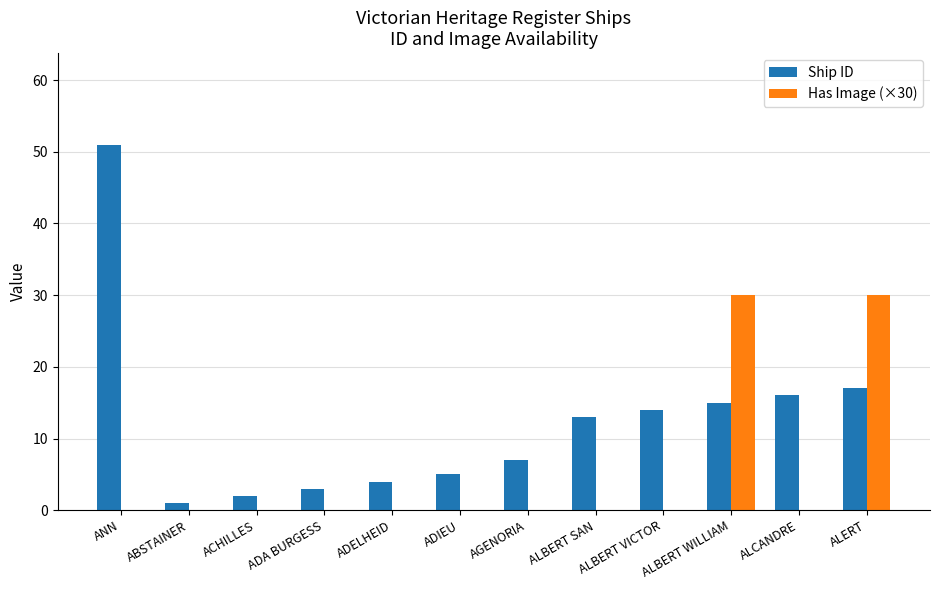

What is the sum of the Ship ID values at ALCANDRE and ALBERT SAN?

29